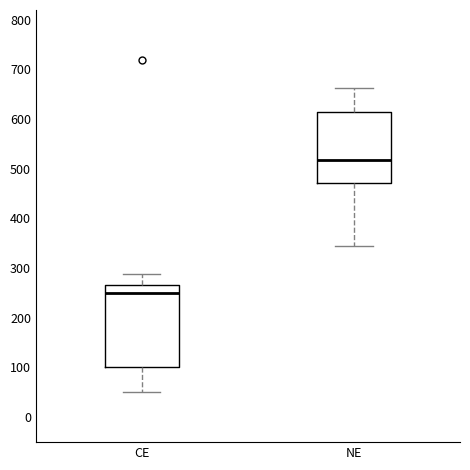

Reading left to right, transcribe this box plot: for each box, give where its median line is, the range the box spans, and where its two whiskers end, as read against the y-axis. The values are not printed on the chart, so give them approximately, as read against the axis.

CE: median 250, box 100 to 270, whiskers 50 to 290
NE: median 520, box 470 to 610, whiskers 350 to 660